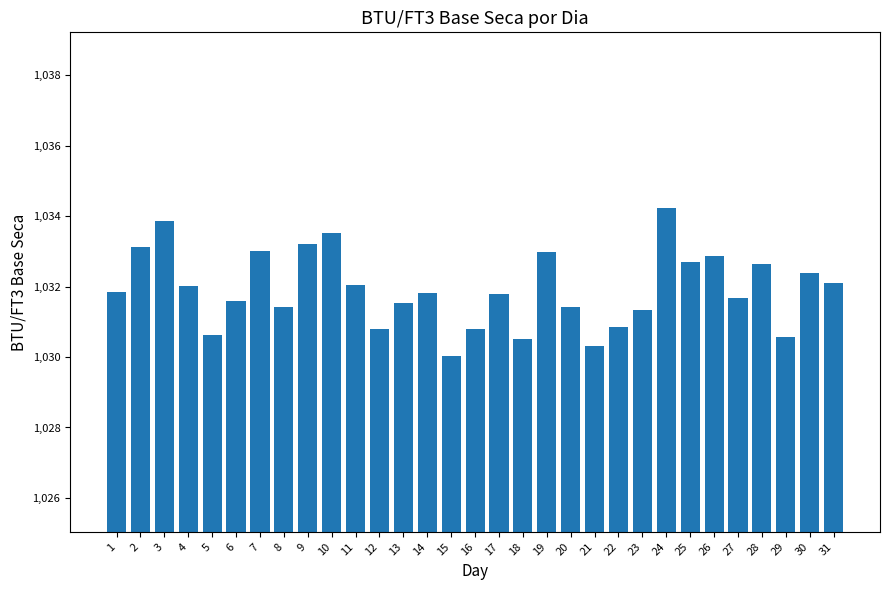

What is the value of the 12th bar from the left?

1030.8